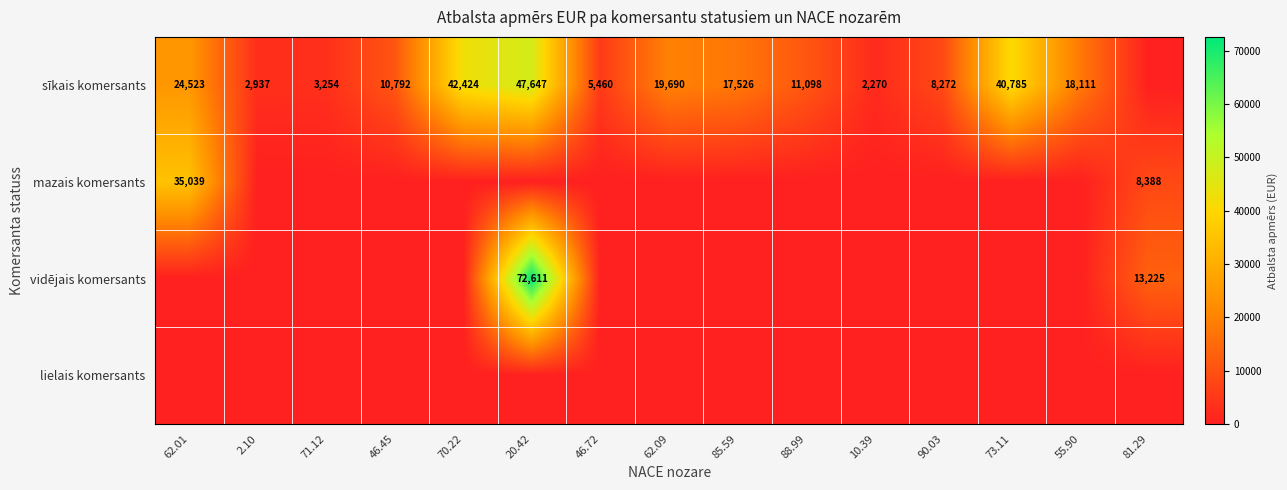

The value of sīkais komersants at 62.09 is 29237. True or false?

False